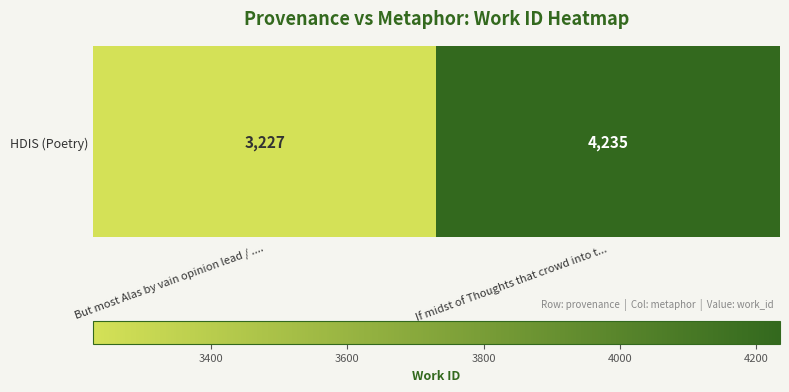

List the labels in order of value, smallest first.

But most Alas by vain opinion lead / ...., If midst of Thoughts that crowd into t...